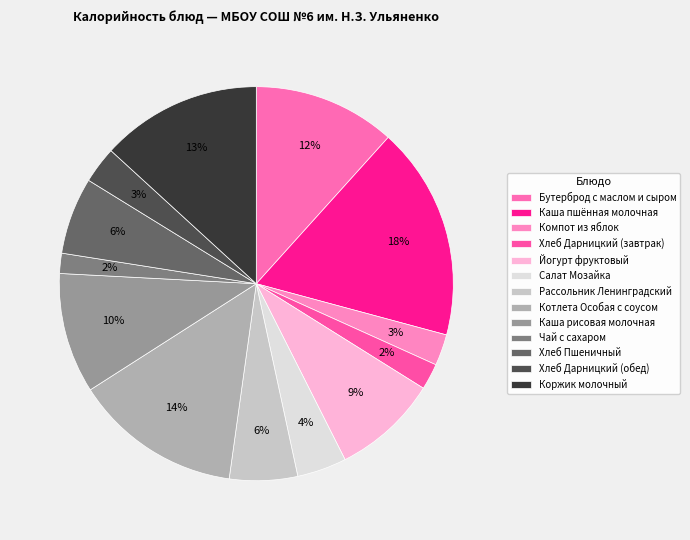

How many segments does this pie chart have?

13